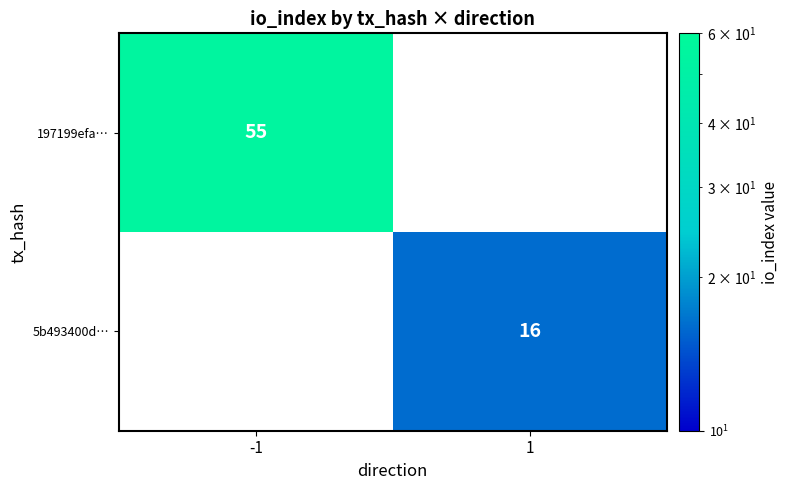

Is the value of 197199efa… at -1 greater than the value of 5b493400d… at 1?

Yes